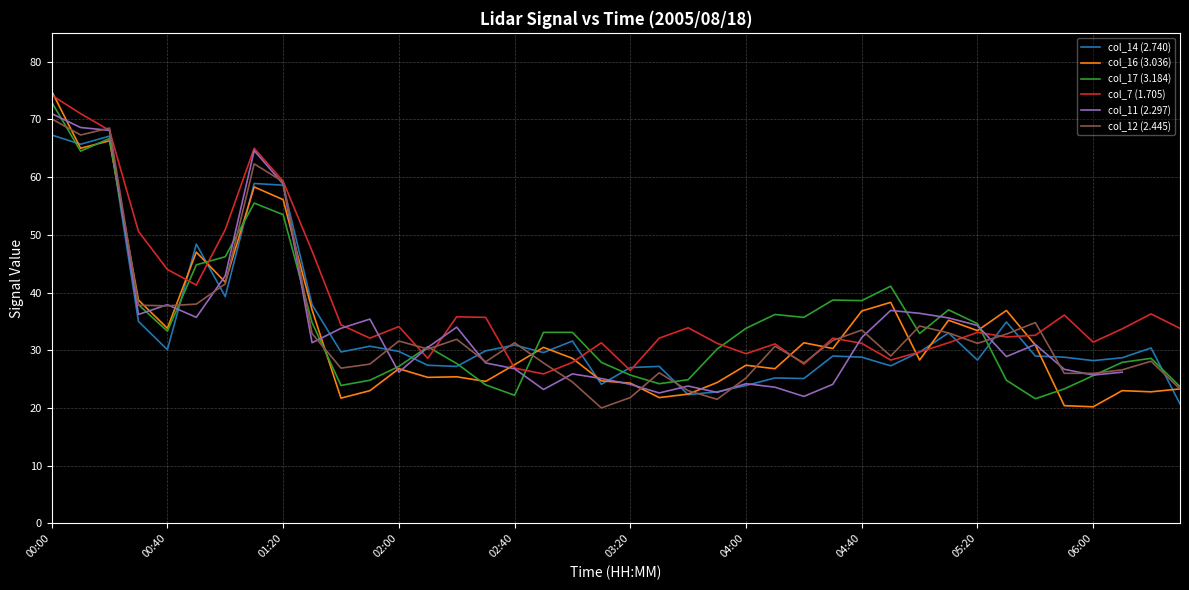

What is the minimum value for col_17 (3.184)?

21.6